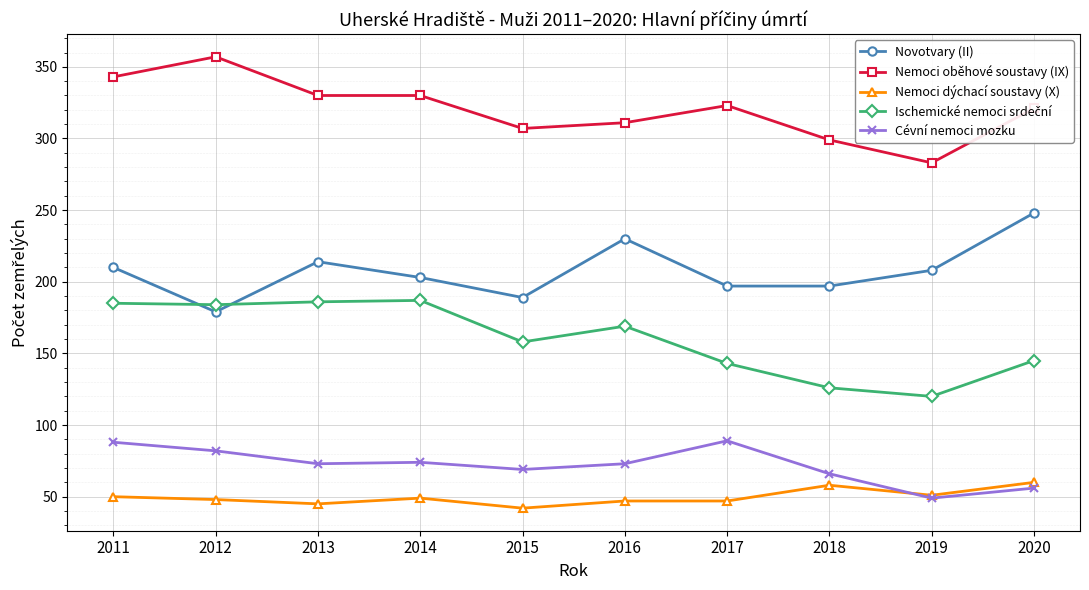

Where is the first local minimum for Novotvary (II)?

2012